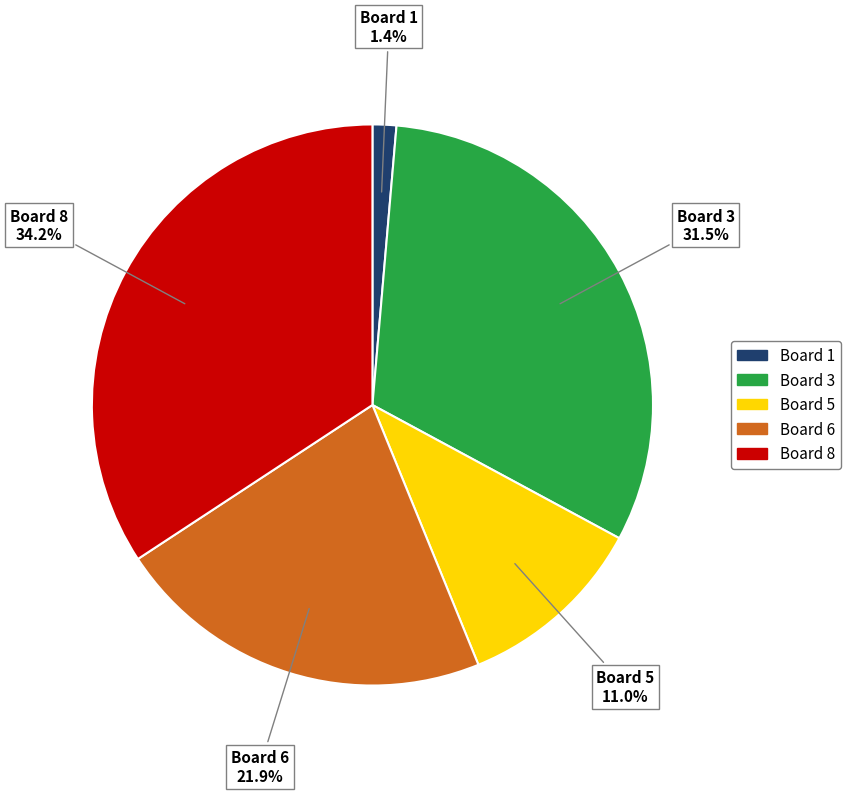

What is the smallest slice in the pie chart?

Board 1